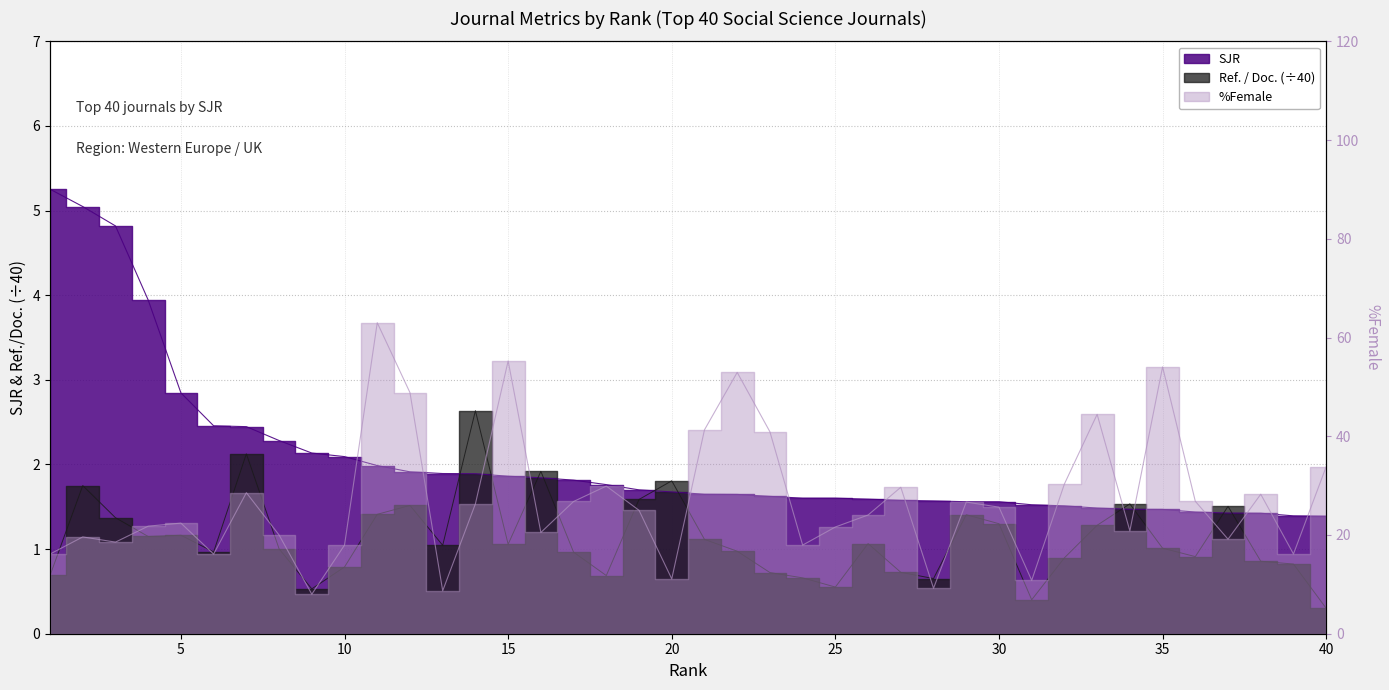

What is the lowest value of the %Female series?

8.0